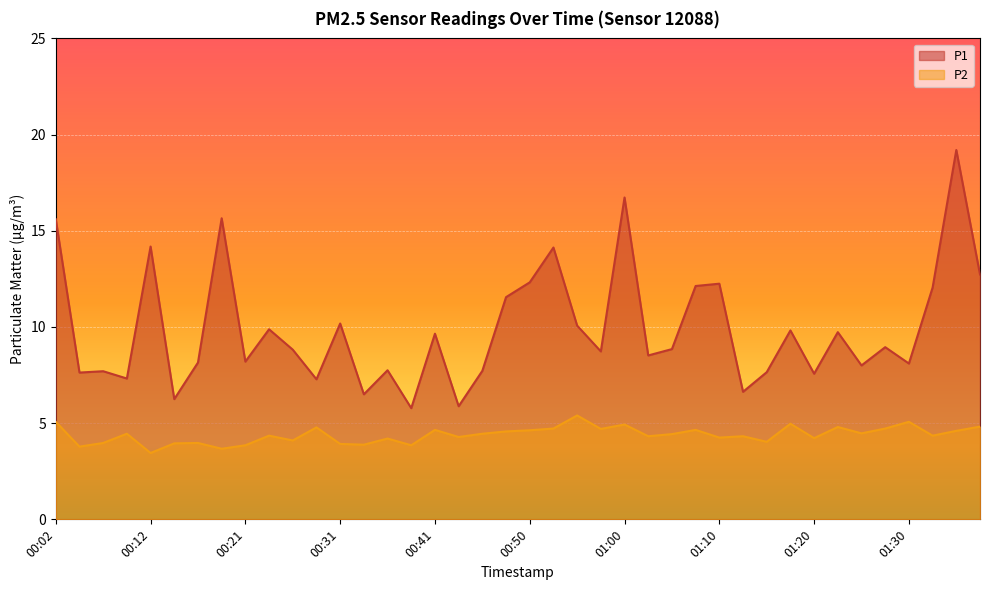

What is the difference between the maximum and second lowest values in the P2 series?

1.7